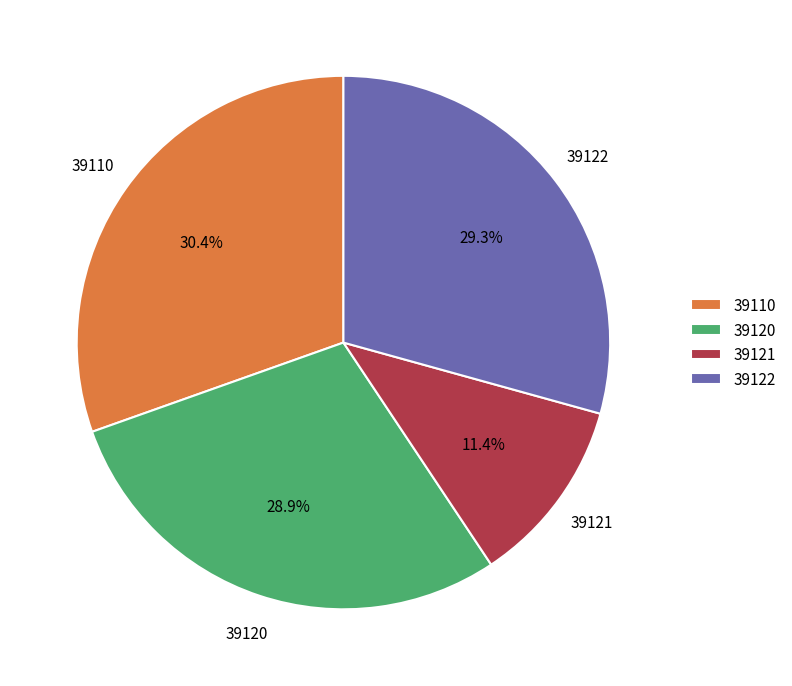

Which category has the smallest portion of the pie?

39121